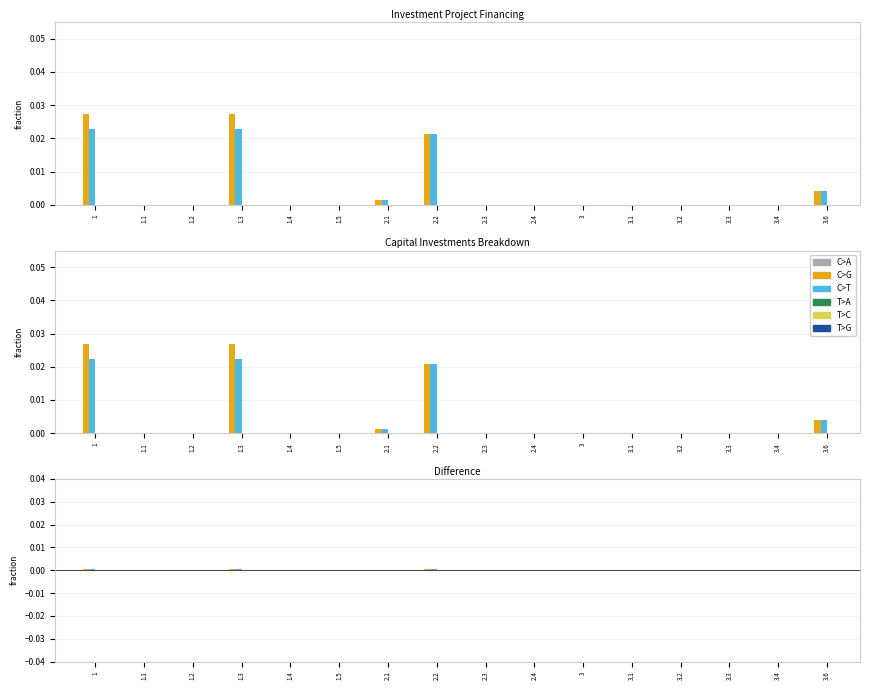

How many bars are there in total?

96